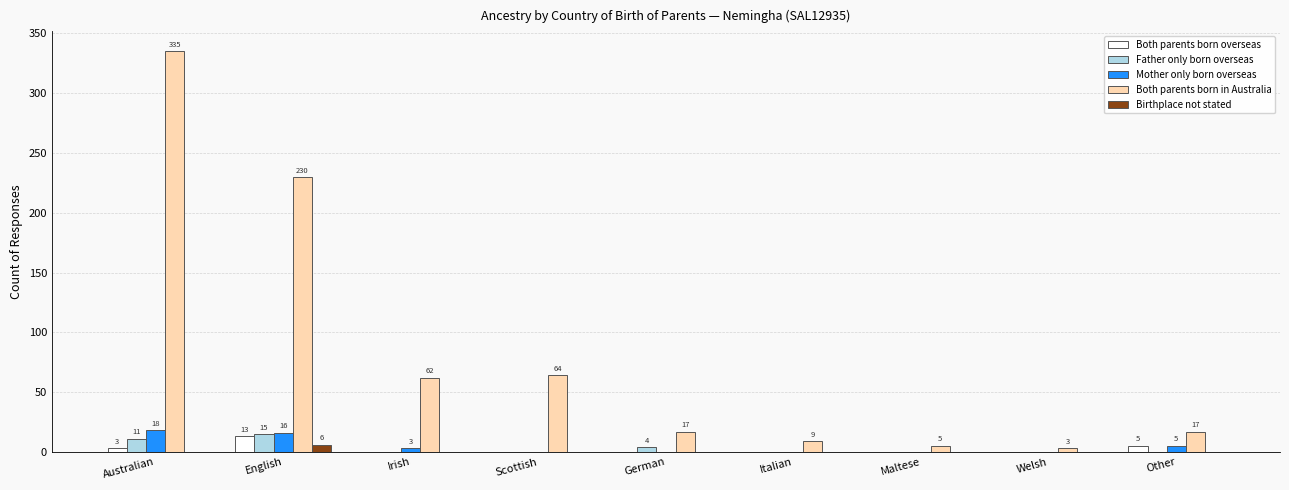

Reading left to right, list all the values displayed in this chart.

Both parents born overseas: 3	13	0	0	0	0	0	0	5
Father only born overseas: 11	15	0	0	4	0	0	0	0
Mother only born overseas: 18	16	3	0	0	0	0	0	5
Both parents born in Australia: 335	230	62	64	17	9	5	3	17
Birthplace not stated: 0	6	0	0	0	0	0	0	0